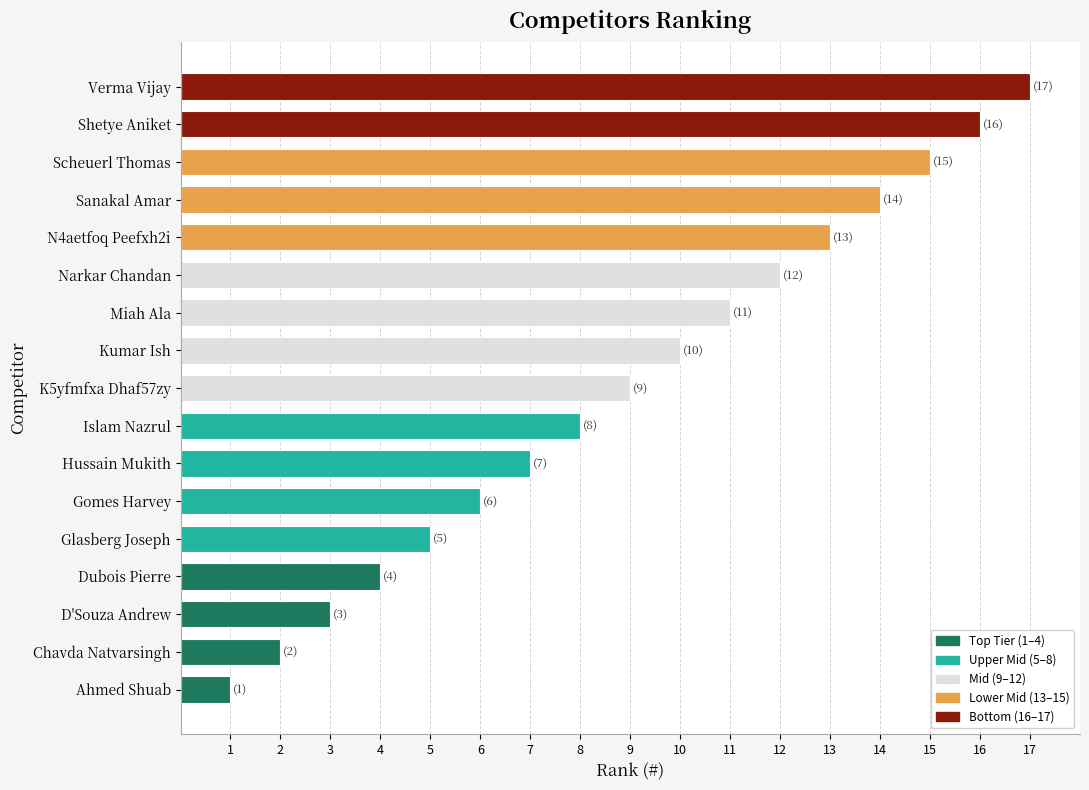

Rank the categories by value from highest to lowest.

Verma Vijay, Shetye Aniket, Scheuerl Thomas, Sanakal Amar, N4aetfoq Peefxh2i, Narkar Chandan, Miah Ala, Kumar Ish, K5yfmfxa Dhaf57zy, Islam Nazrul, Hussain Mukith, Gomes Harvey, Glasberg Joseph, Dubois Pierre, D'Souza Andrew, Chavda Natvarsingh, Ahmed Shuab